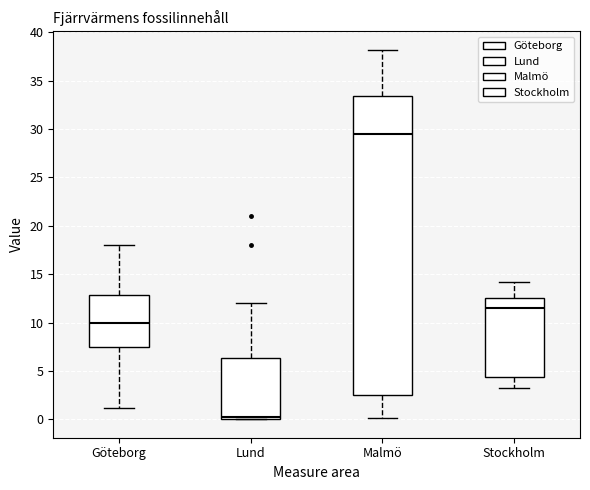

Reading left to right, transcribe this box plot: for each box, give where its median line is, the range the box spans, and where its two whiskers end, as read against the y-axis. The values are not printed on the chart, so give them approximately, as read against the axis.

Göteborg: median 10.0, box 7.5 to 13.0, whiskers 1.0 to 18.0
Lund: median 0.5, box 0.0 to 6.5, whiskers 0.0 to 12.0
Malmö: median 29.5, box 2.5 to 33.5, whiskers 0.0 to 38.0
Stockholm: median 11.5, box 4.5 to 12.5, whiskers 3.0 to 14.0